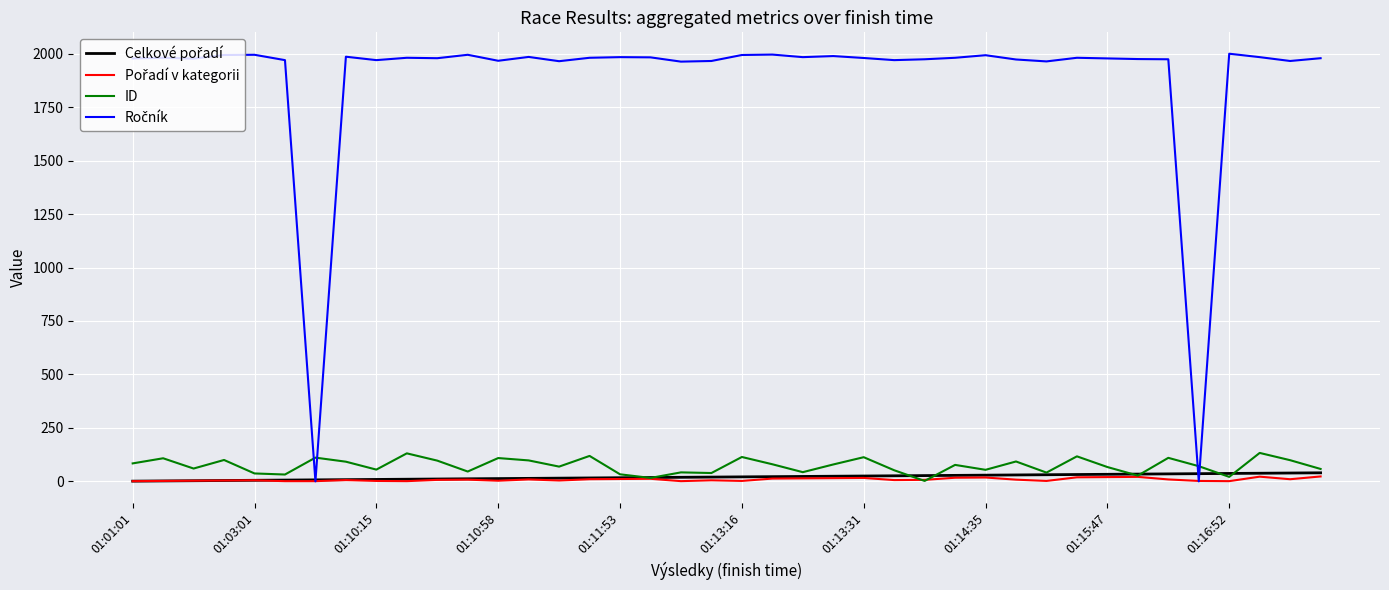

What is the difference between the second highest and minimum values in the ID series?

129